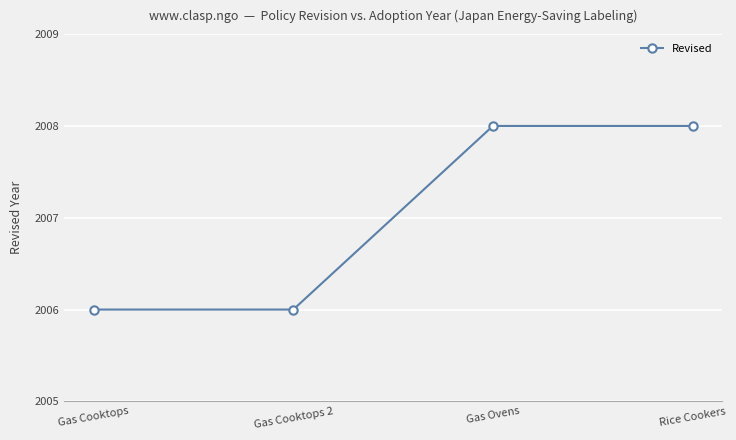

What position from the right is Gas Cooktops 2?

3